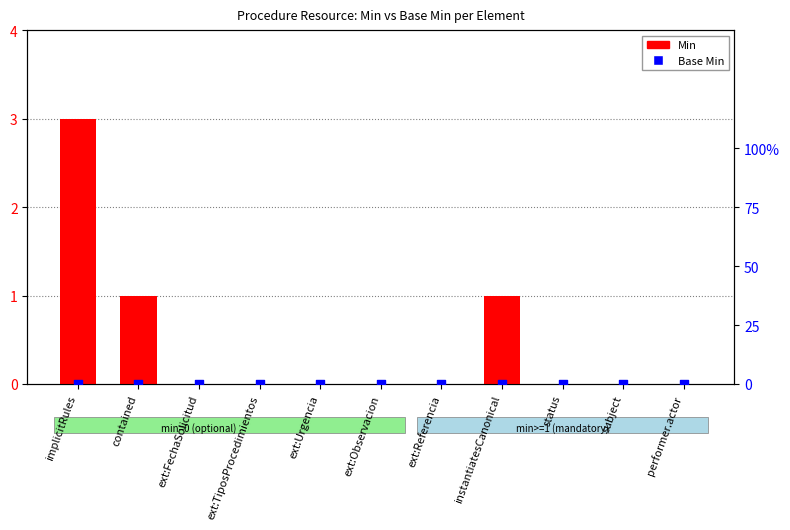

At which category is the sum across all series the highest?

implicitRules